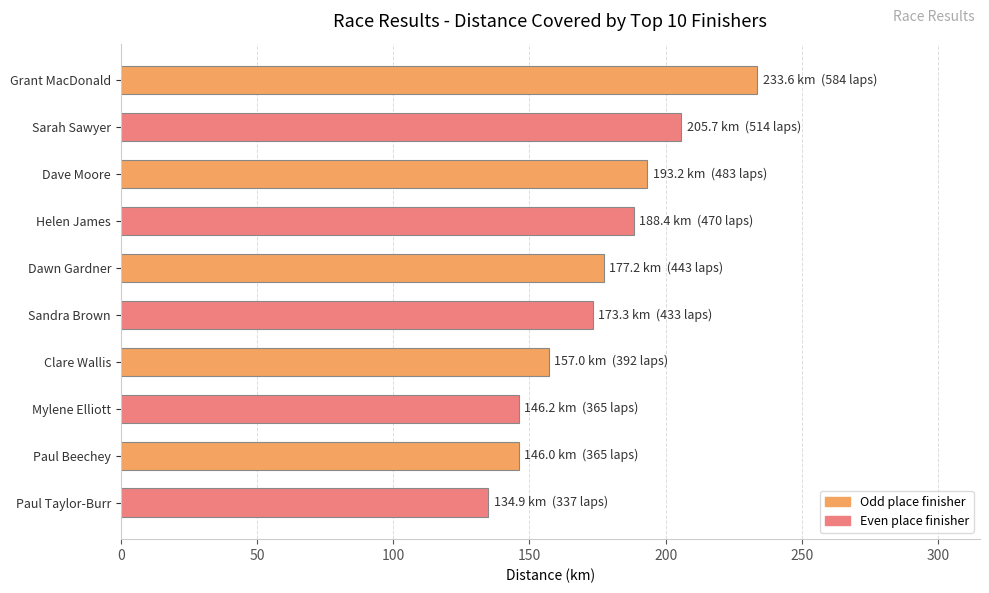

Which category has the lowest value across all series?

Paul Taylor-Burr